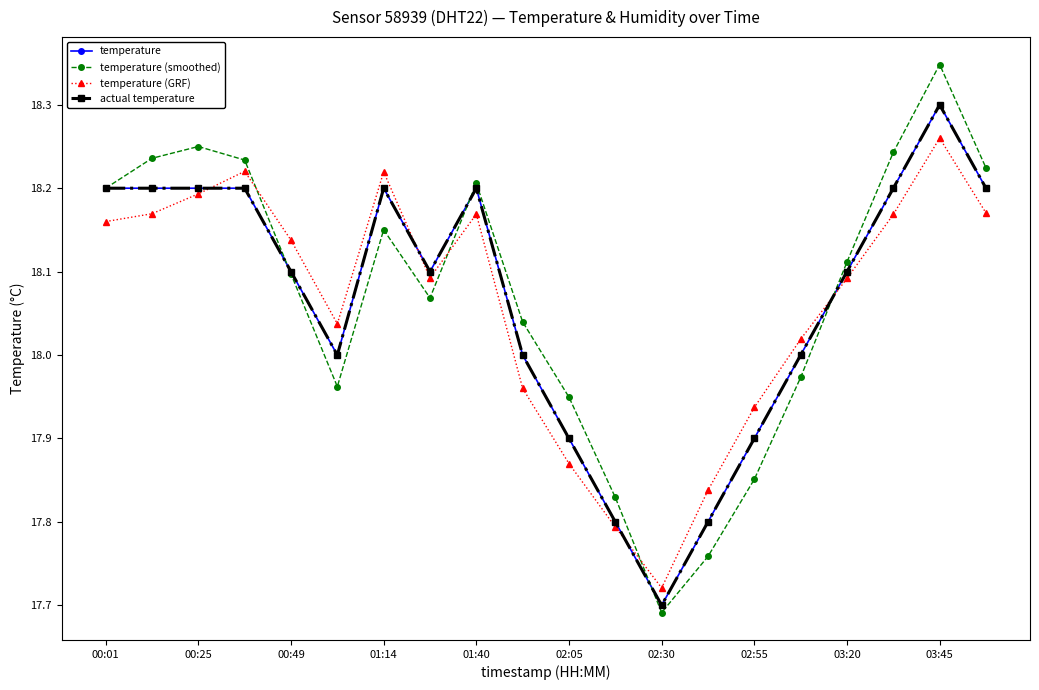

What is the minimum value for actual temperature?

17.7